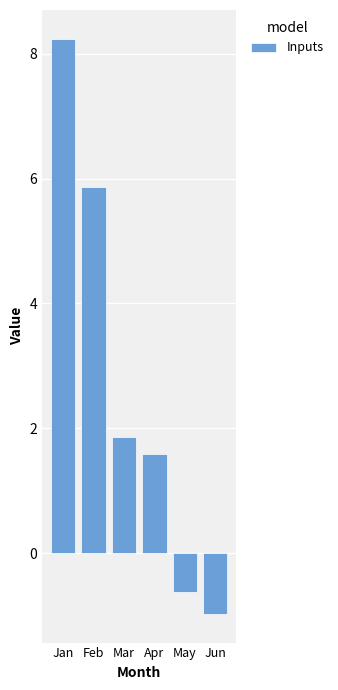

Between Apr and Mar, which is larger?

Mar